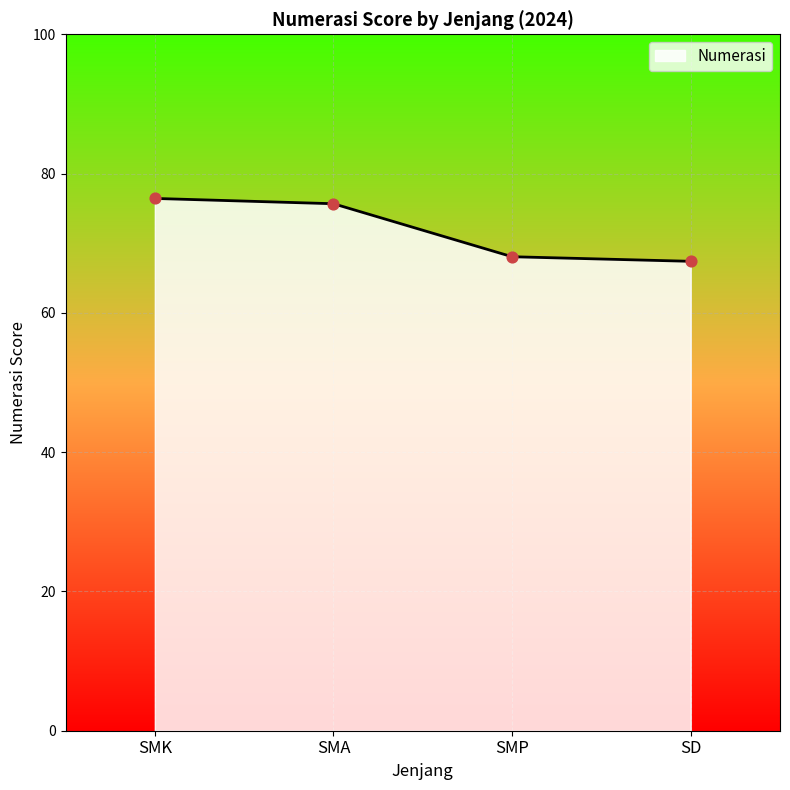

Between SMK and SD, which is larger?

SMK